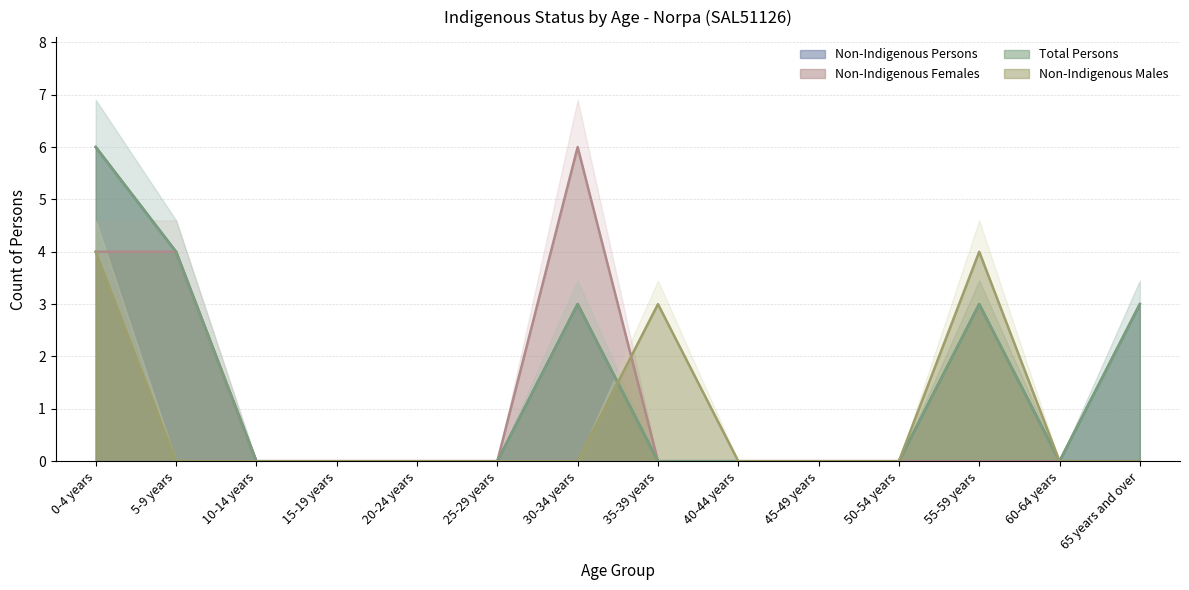

What are all the series names shown in the legend?

Non-Indigenous Persons, Non-Indigenous Females, Total Persons, Non-Indigenous Males